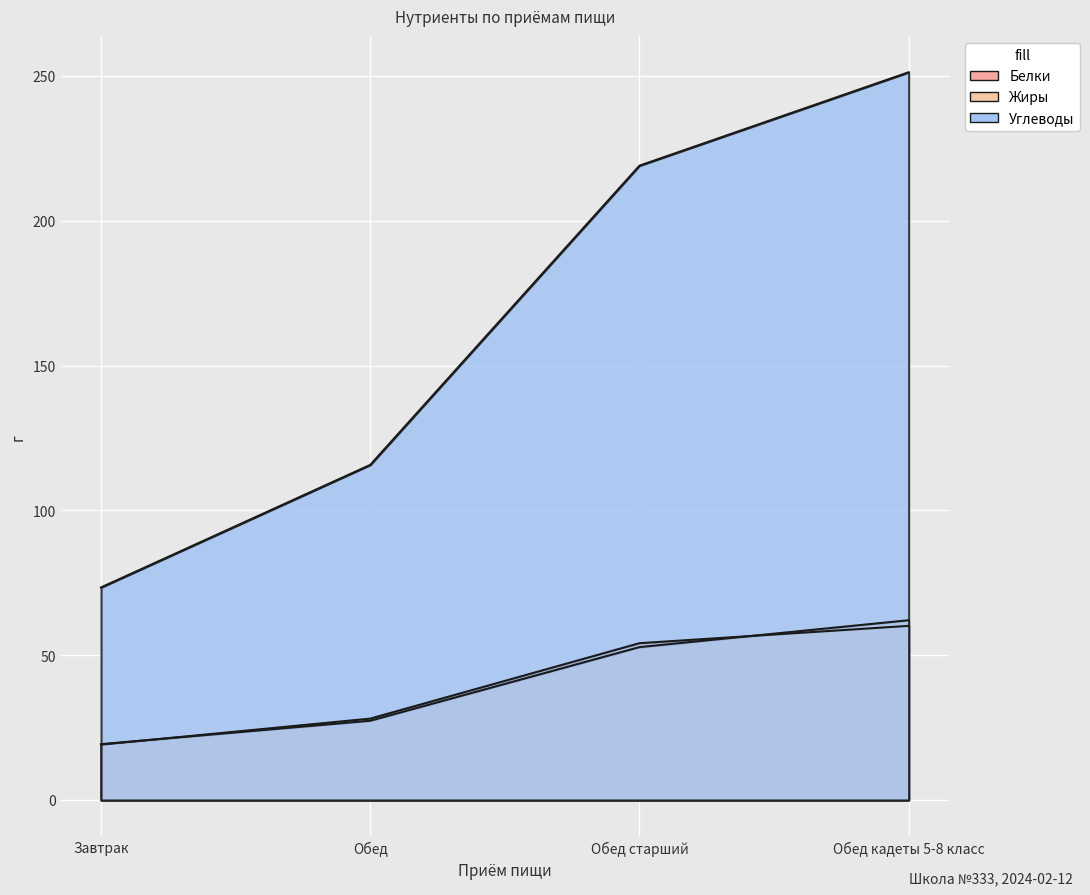

How many series are shown in this chart?

3